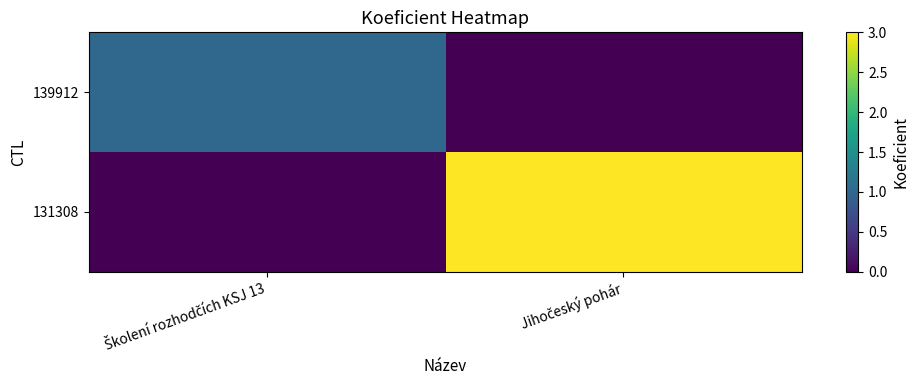

At how many categories does at least one series exceed 0?

2